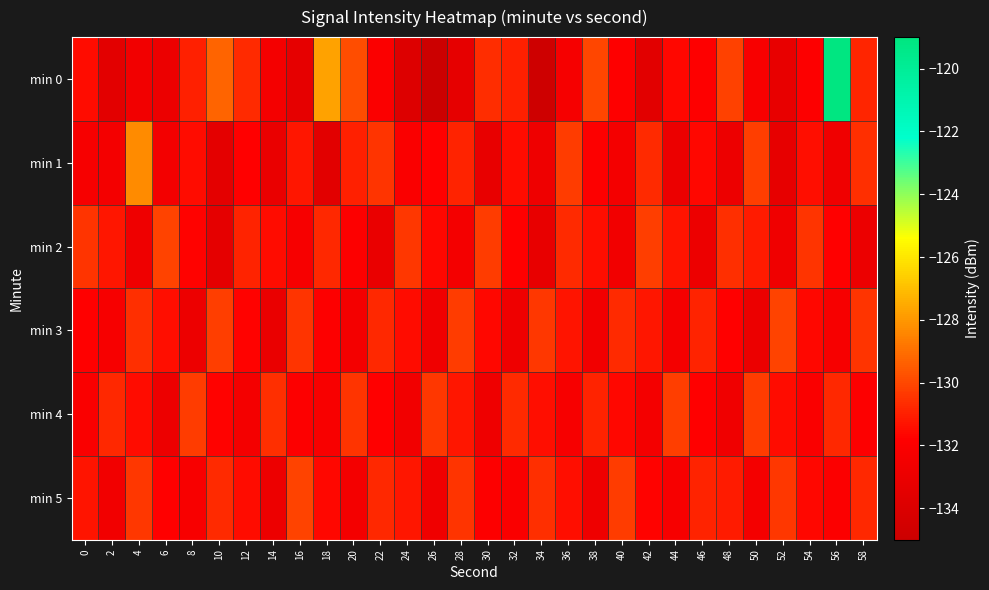

How many series are shown in this chart?

6